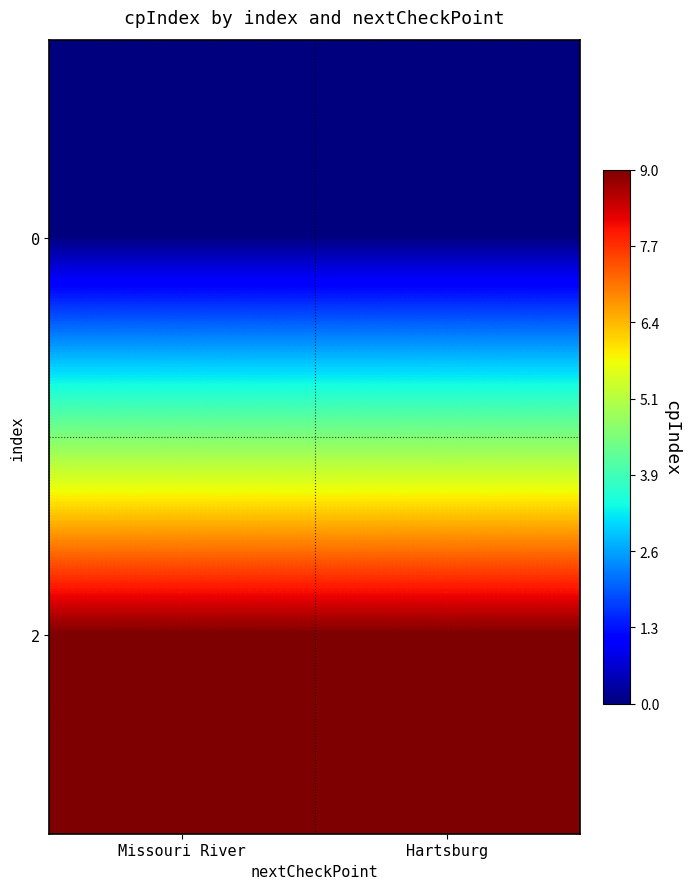

Count the number of categories in the chart.

2